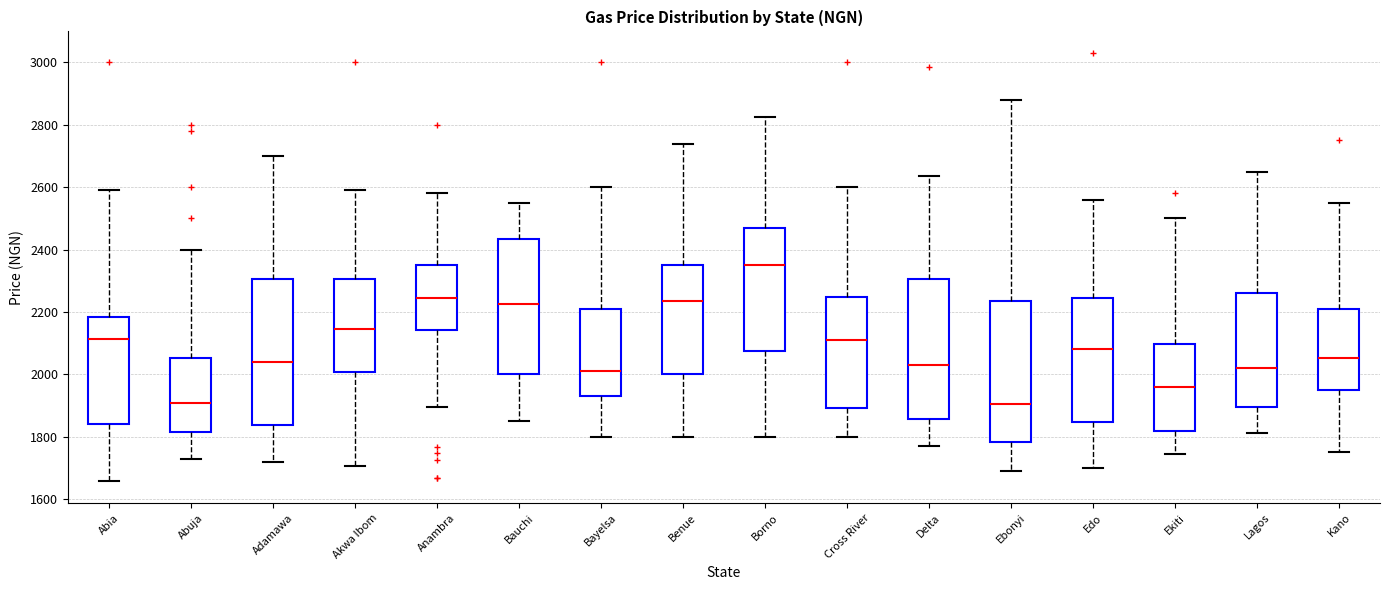

Reading left to right, read every box against the y-axis: the position of its median line, the range the box covers, and the ends of its whiskers. The values are not printed on the chart, so give them approximately, as read against the axis.

Abia: median 2120, box 1840 to 2180, whiskers 1660 to 2600
Abuja: median 1920, box 1820 to 2060, whiskers 1740 to 2400
Adamawa: median 2040, box 1840 to 2300, whiskers 1720 to 2700
Akwa Ibom: median 2140, box 2000 to 2300, whiskers 1700 to 2600
Anambra: median 2240, box 2140 to 2360, whiskers 1900 to 2580
Bauchi: median 2220, box 2000 to 2440, whiskers 1860 to 2560
Bayelsa: median 2020, box 1940 to 2220, whiskers 1800 to 2600
Benue: median 2240, box 2000 to 2360, whiskers 1800 to 2740
Borno: median 2360, box 2080 to 2480, whiskers 1800 to 2820
Cross River: median 2120, box 1900 to 2240, whiskers 1800 to 2600
Delta: median 2040, box 1860 to 2300, whiskers 1780 to 2640
Ebonyi: median 1900, box 1780 to 2240, whiskers 1700 to 2880
Edo: median 2080, box 1840 to 2240, whiskers 1700 to 2560
Ekiti: median 1960, box 1820 to 2100, whiskers 1740 to 2500
Lagos: median 2020, box 1900 to 2260, whiskers 1820 to 2660
Kano: median 2060, box 1960 to 2220, whiskers 1760 to 2560